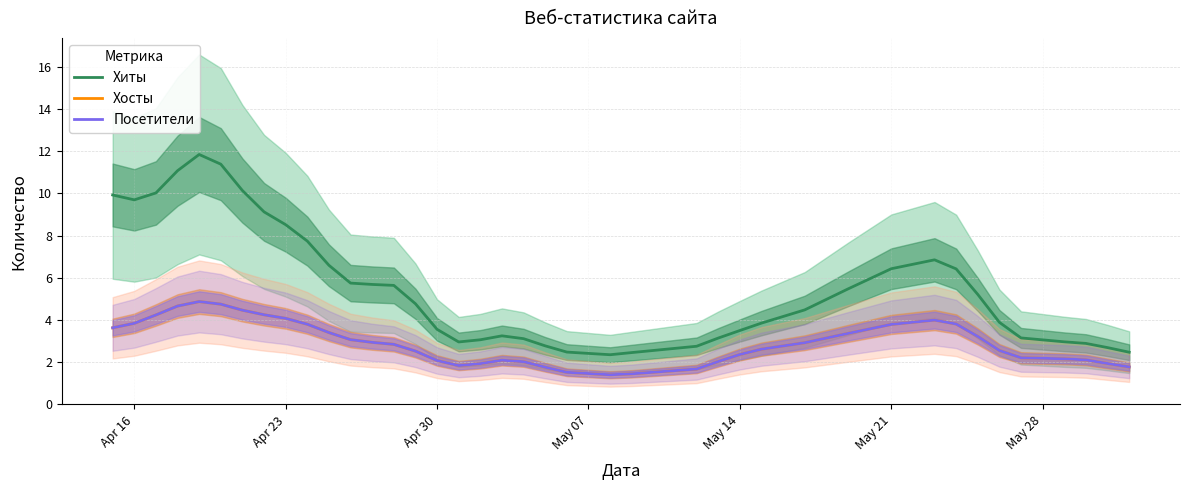

True or false: Посетители and Хиты intersect in this chart.

False